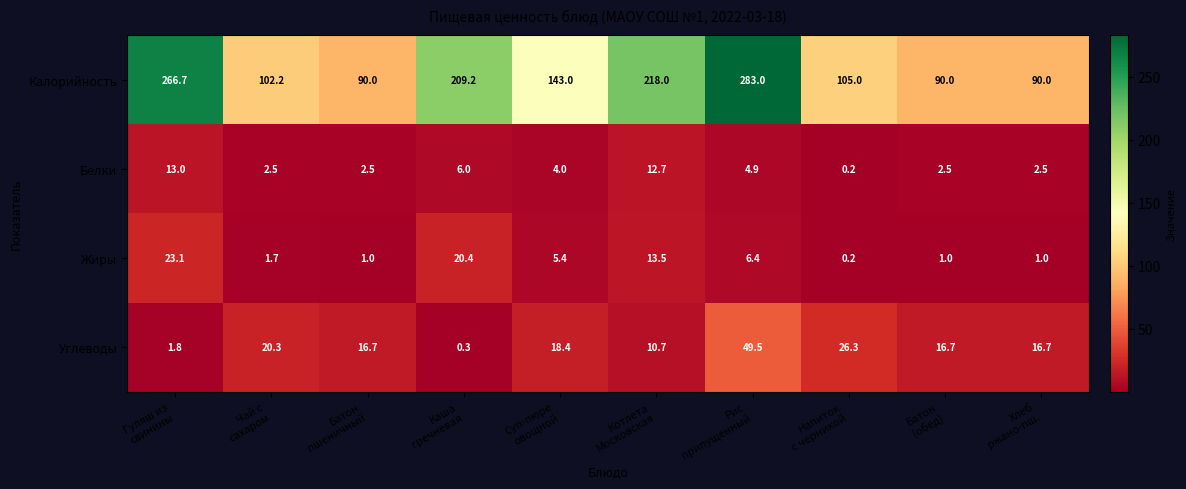

What is the minimum value for Калорийность?

90.0